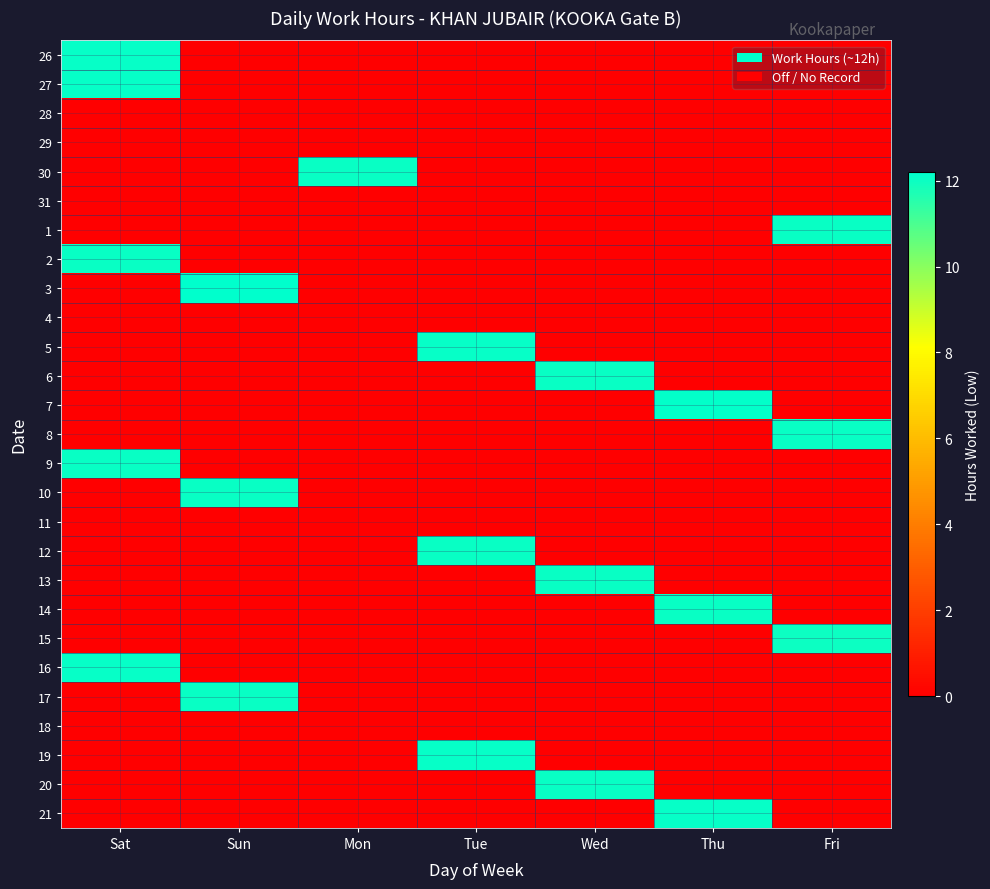

Reading left to right, what are all the values shown in this chart?

26: Sat=12.1	Sun=0.0	Mon=0.0	Tue=0.0	Wed=0.0	Thu=0.0	Fri=0.0
27: Sat=12.1	Sun=0.0	Mon=0.0	Tue=0.0	Wed=0.0	Thu=0.0	Fri=0.0
28: Sat=0.0	Sun=0.0	Mon=0.0	Tue=0.0	Wed=0.0	Thu=0.0	Fri=0.0
29: Sat=0.0	Sun=0.0	Mon=0.0	Tue=0.0	Wed=0.0	Thu=0.0	Fri=0.0
30: Sat=0.0	Sun=0.0	Mon=12.1	Tue=0.0	Wed=0.0	Thu=0.0	Fri=0.0
31: Sat=0.0	Sun=0.0	Mon=0.0	Tue=0.0	Wed=0.0	Thu=0.0	Fri=0.0
1: Sat=0.0	Sun=0.0	Mon=0.0	Tue=0.0	Wed=0.0	Thu=0.0	Fri=12.0
2: Sat=12.0	Sun=0.0	Mon=0.0	Tue=0.0	Wed=0.0	Thu=0.0	Fri=0.0
3: Sat=0.0	Sun=12.2	Mon=0.0	Tue=0.0	Wed=0.0	Thu=0.0	Fri=0.0
4: Sat=0.0	Sun=0.0	Mon=0.0	Tue=0.0	Wed=0.0	Thu=0.0	Fri=0.0
5: Sat=0.0	Sun=0.0	Mon=0.0	Tue=12.1	Wed=0.0	Thu=0.0	Fri=0.0
6: Sat=0.0	Sun=0.0	Mon=0.0	Tue=0.0	Wed=12.1	Thu=0.0	Fri=0.0
7: Sat=0.0	Sun=0.0	Mon=0.0	Tue=0.0	Wed=0.0	Thu=12.1	Fri=0.0
8: Sat=0.0	Sun=0.0	Mon=0.0	Tue=0.0	Wed=0.0	Thu=0.0	Fri=12.1
9: Sat=12.1	Sun=0.0	Mon=0.0	Tue=0.0	Wed=0.0	Thu=0.0	Fri=0.0
10: Sat=0.0	Sun=12.0	Mon=0.0	Tue=0.0	Wed=0.0	Thu=0.0	Fri=0.0
11: Sat=0.0	Sun=0.0	Mon=0.0	Tue=0.0	Wed=0.0	Thu=0.0	Fri=0.0
12: Sat=0.0	Sun=0.0	Mon=0.0	Tue=12.0	Wed=0.0	Thu=0.0	Fri=0.0
13: Sat=0.0	Sun=0.0	Mon=0.0	Tue=0.0	Wed=12.0	Thu=0.0	Fri=0.0
14: Sat=0.0	Sun=0.0	Mon=0.0	Tue=0.0	Wed=0.0	Thu=12.0	Fri=0.0
15: Sat=0.0	Sun=0.0	Mon=0.0	Tue=0.0	Wed=0.0	Thu=0.0	Fri=12.0
16: Sat=12.1	Sun=0.0	Mon=0.0	Tue=0.0	Wed=0.0	Thu=0.0	Fri=0.0
17: Sat=0.0	Sun=12.0	Mon=0.0	Tue=0.0	Wed=0.0	Thu=0.0	Fri=0.0
18: Sat=0.0	Sun=0.0	Mon=0.0	Tue=0.0	Wed=0.0	Thu=0.0	Fri=0.0
19: Sat=0.0	Sun=0.0	Mon=0.0	Tue=12.1	Wed=0.0	Thu=0.0	Fri=0.0
20: Sat=0.0	Sun=0.0	Mon=0.0	Tue=0.0	Wed=12.1	Thu=0.0	Fri=0.0
21: Sat=0.0	Sun=0.0	Mon=0.0	Tue=0.0	Wed=0.0	Thu=12.1	Fri=0.0